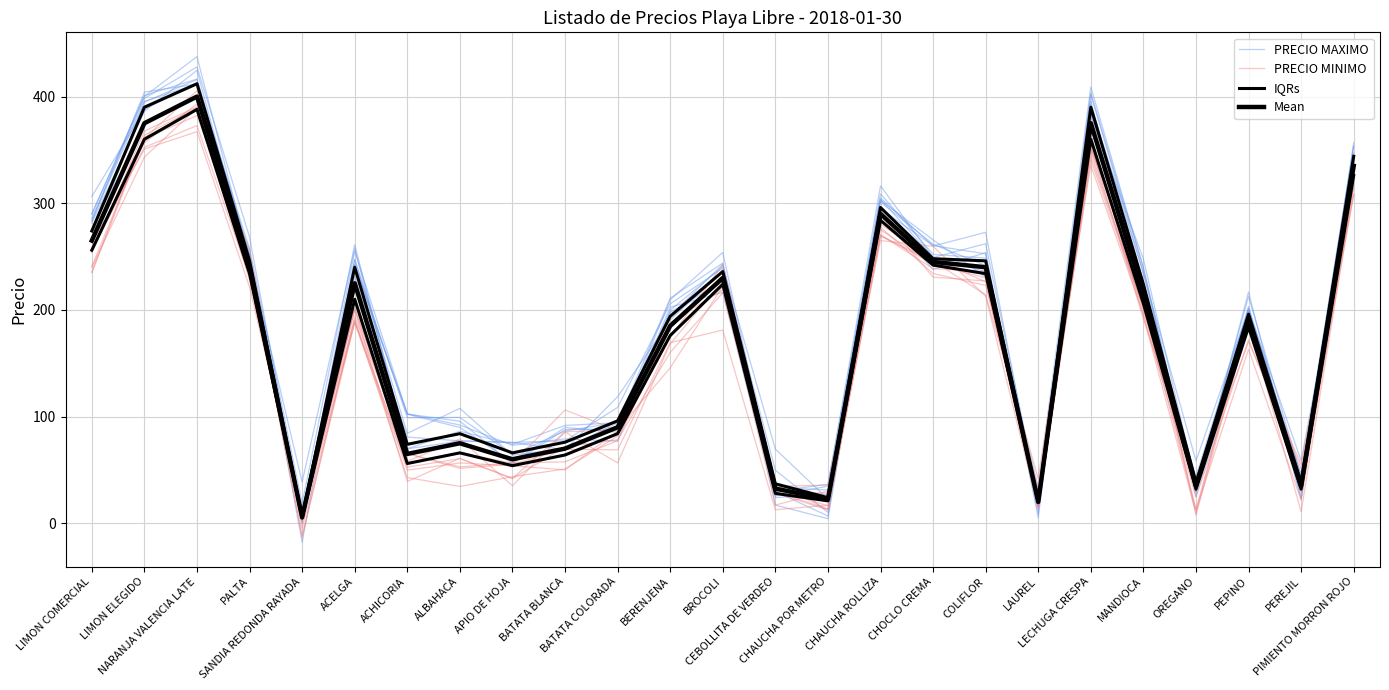

The value of Mean at BERENJENA is 185.0. True or false?

True